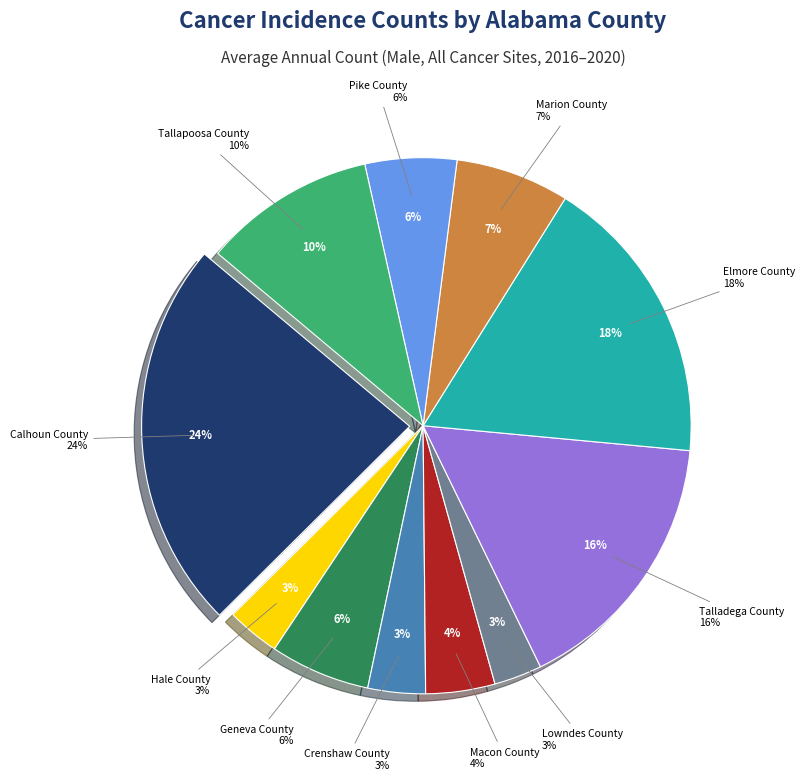

How many slices are in this pie chart?

11